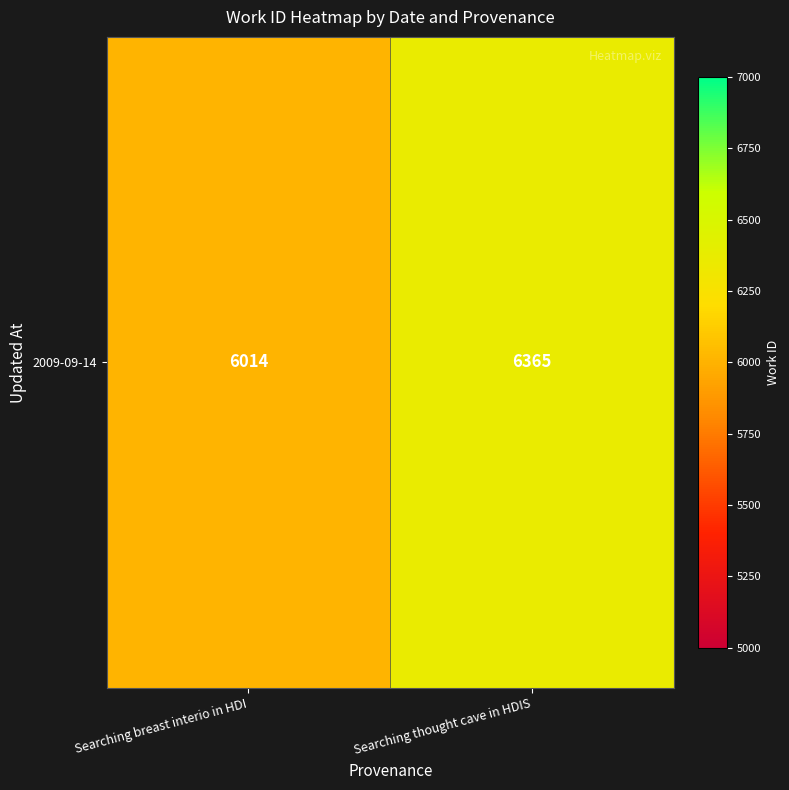

What is the change in value from Searching breast interio in HDI to Searching thought cave in HDIS?

+351